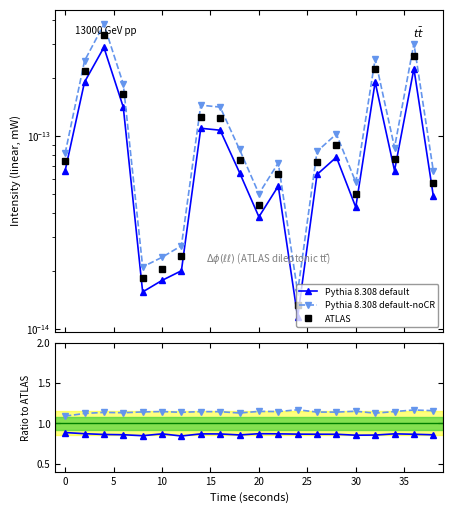

What are all the series names shown in the legend?

Pythia 8.308 default, Pythia 8.308 default-noCR, ATLAS